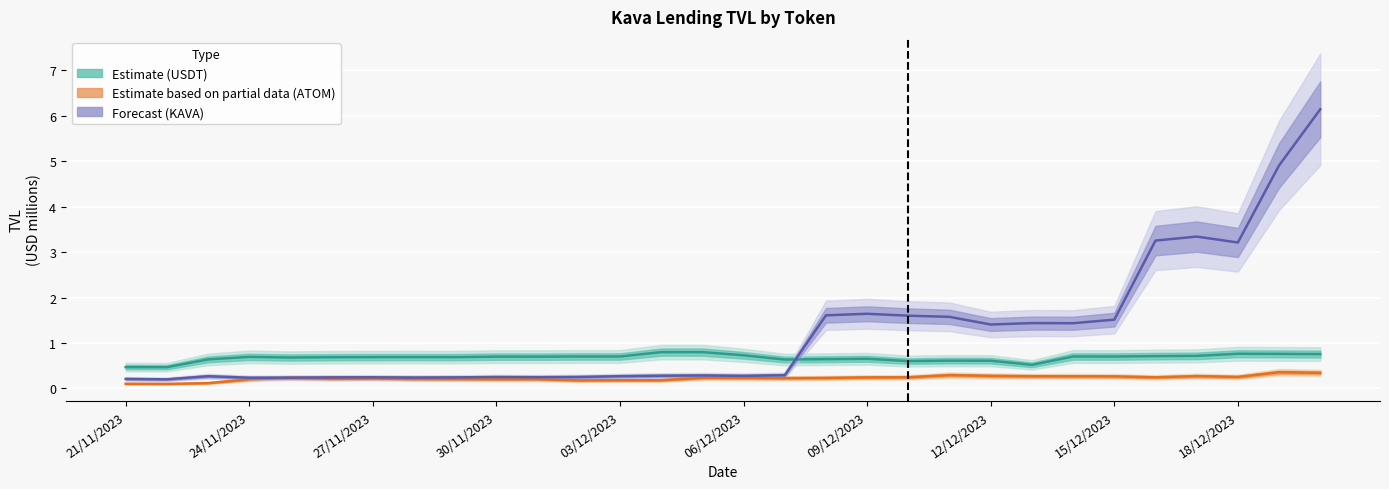

What is the spread (max minus min) of values at 06/12/2023?

0.5